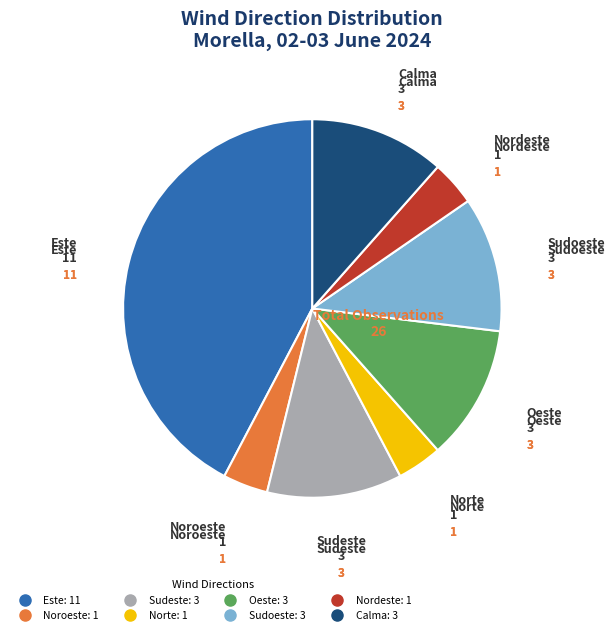

Does any single category account for the majority?

No